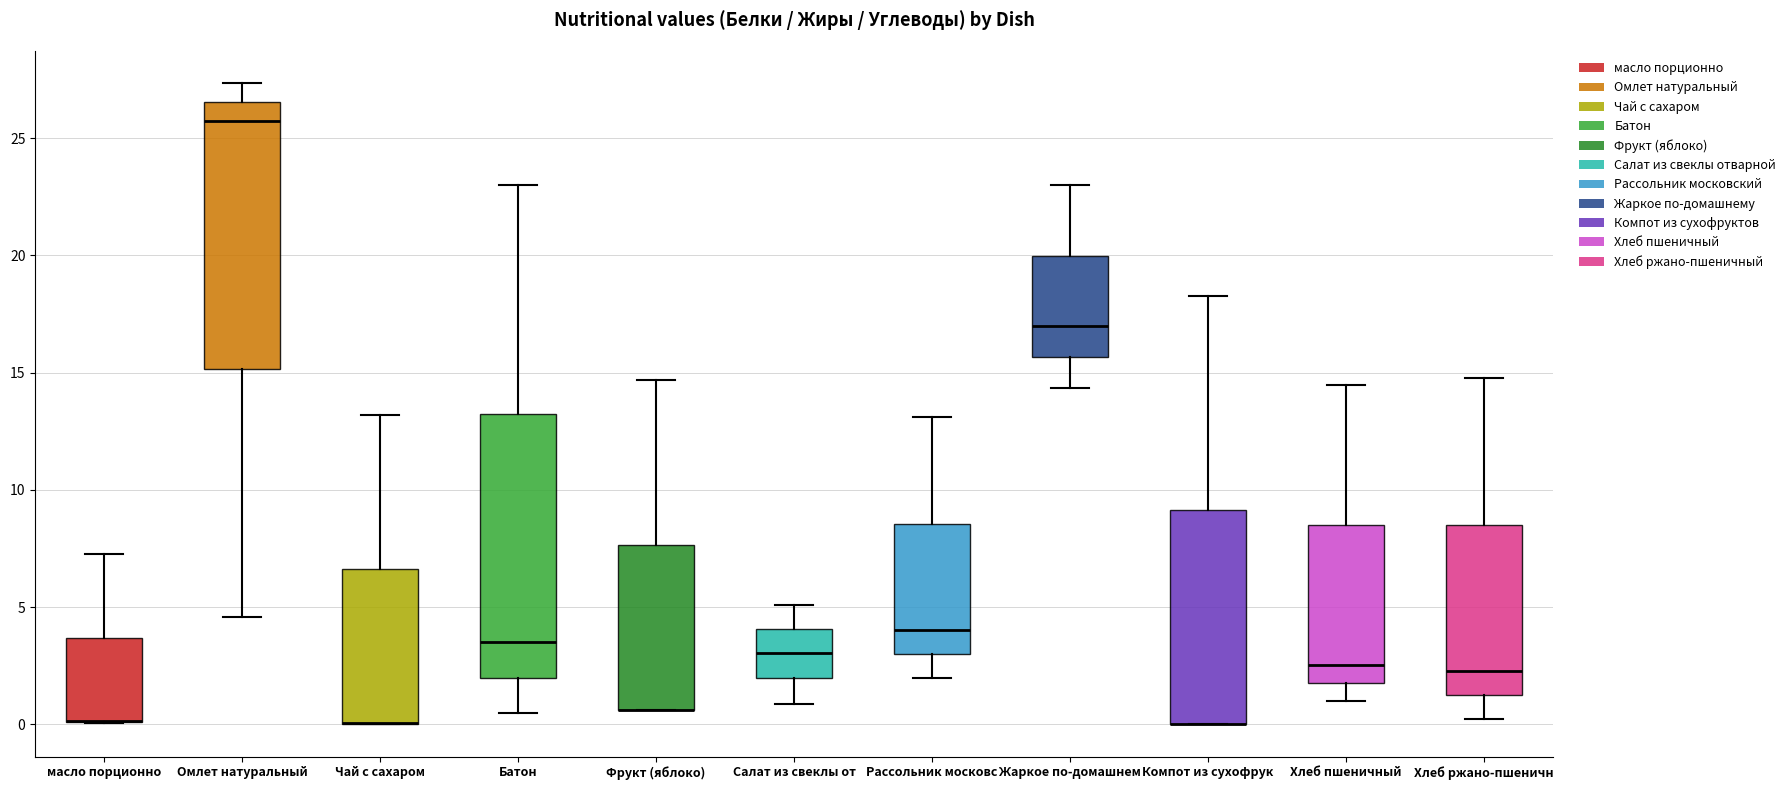

Reading left to right, read every box against the y-axis: the position of its median line, the range the box covers, and the ends of its whiskers. The values are not printed on the chart, so give them approximately, as read against the axis.

масло порционно: median 0.0 (drawn on the box's lower edge), box 0.0 to 3.5, whiskers 0.0 to 7.5
Омлет натуральный: median 25.5, box 15.0 to 26.5, whiskers 4.5 to 27.5
Чай с сахаром: median 0.0 (drawn on the box's lower edge), box 0.0 to 6.5, whiskers 0.0 to 13.0
Батон: median 3.5, box 2.0 to 13.5, whiskers 0.5 to 23.0
Фрукт (яблоко): median 0.5 (drawn on the box's lower edge), box 0.5 to 7.5, whiskers 0.5 to 14.5
Салат из свеклы от: median 3.0, box 2.0 to 4.0, whiskers 1.0 to 5.0
Рассольник московс: median 4.0, box 3.0 to 8.5, whiskers 2.0 to 13.0
Жаркое по-домашнем: median 17.0, box 15.5 to 20.0, whiskers 14.5 to 23.0
Компот из сухофрук: median 0.0 (drawn on the box's lower edge), box 0.0 to 9.0, whiskers 0.0 to 18.5
Хлеб пшеничный: median 2.5, box 2.0 to 8.5, whiskers 1.0 to 14.5
Хлеб ржано-пшеничн: median 2.5, box 1.5 to 8.5, whiskers 0.0 to 15.0